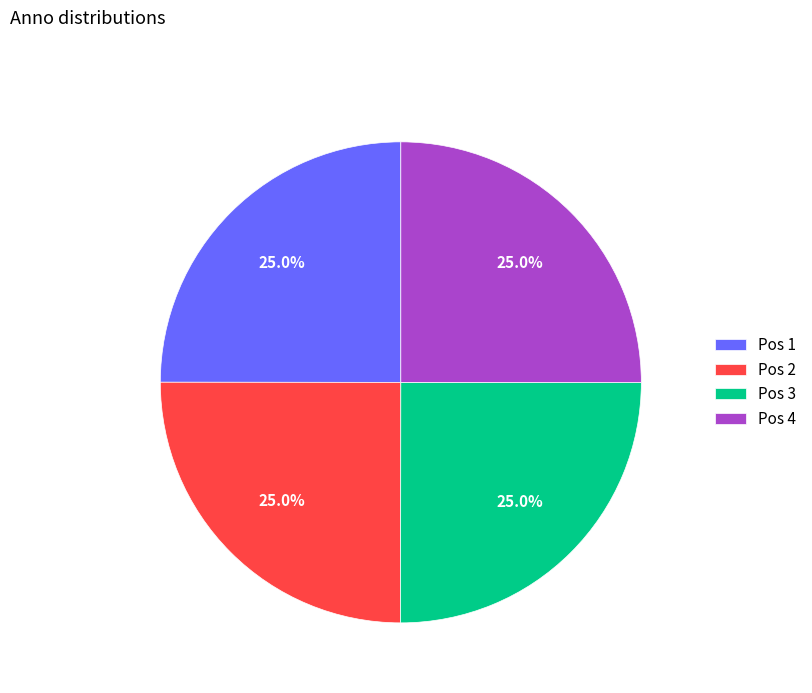

Is there any slice that represents more than half of the pie?

No